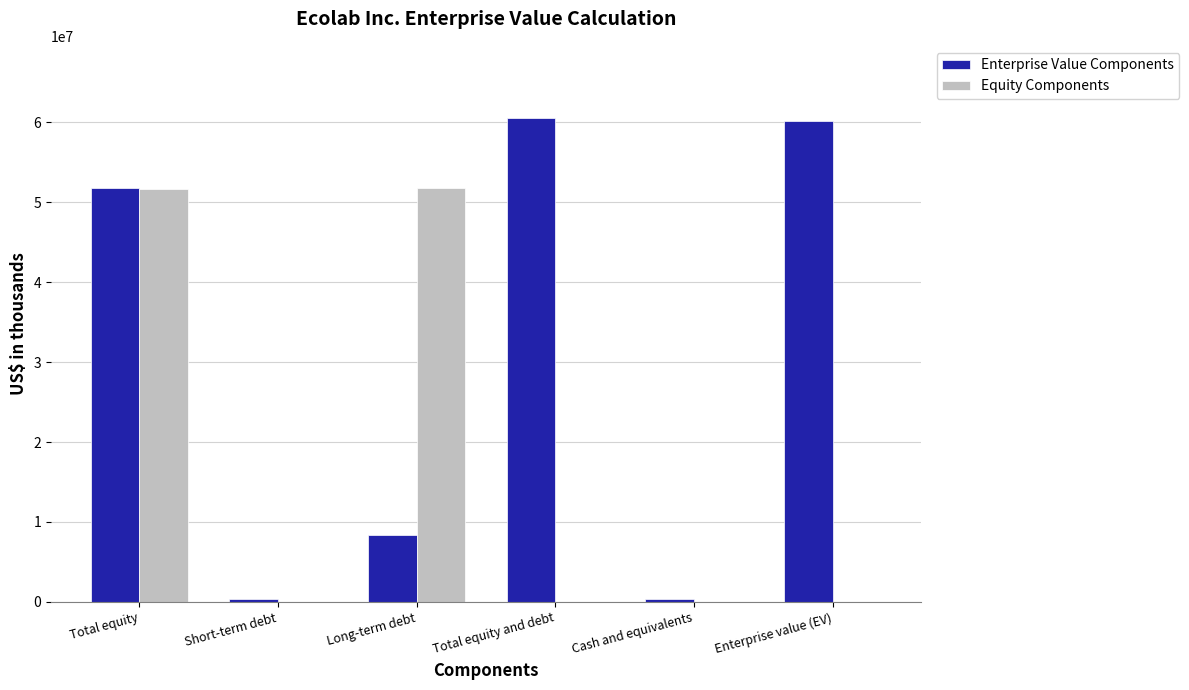

What value does the Equity Components series have at Short-term debt, to the nearest 100?

28900